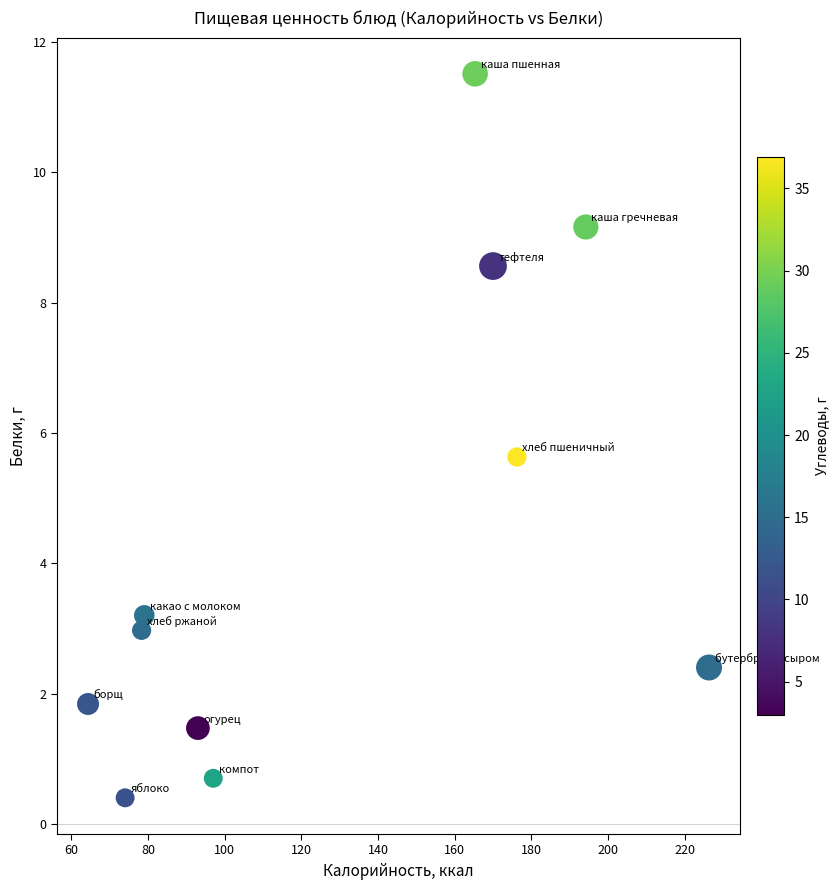

What is the range of Y values (max minus min)?

11.1